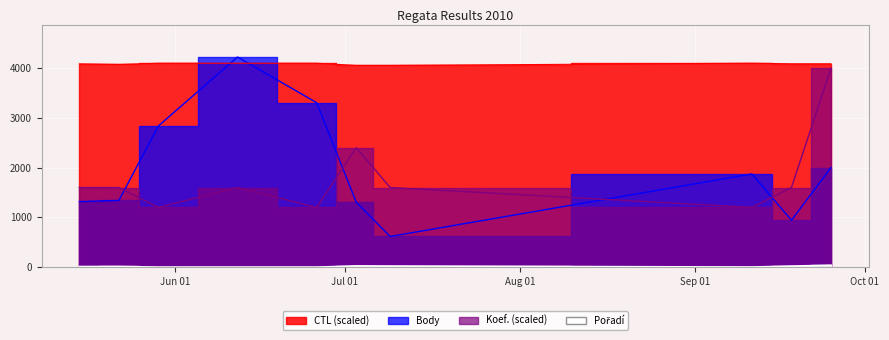

True or false: Body has a value of 805.4 at 2010-09-25.

False